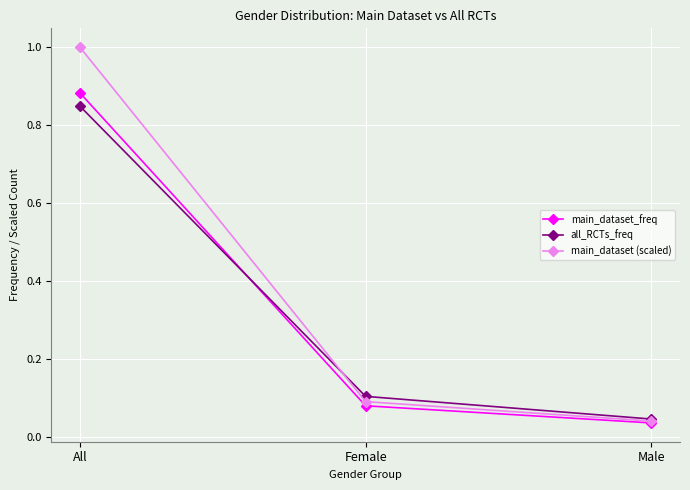

At which category is the sum across all series the highest?

All